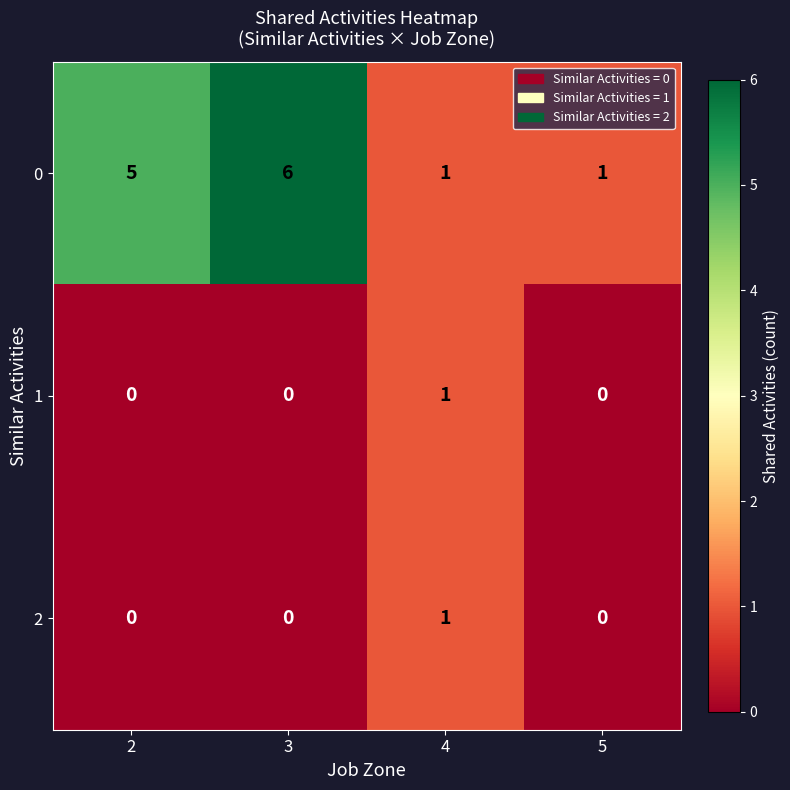

What is the difference between the highest and lowest values at 2?

5